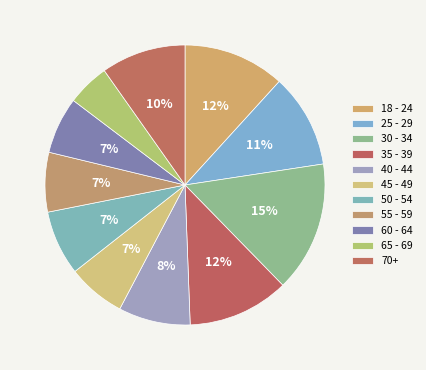

What is the smallest slice in the pie chart?

65 - 69